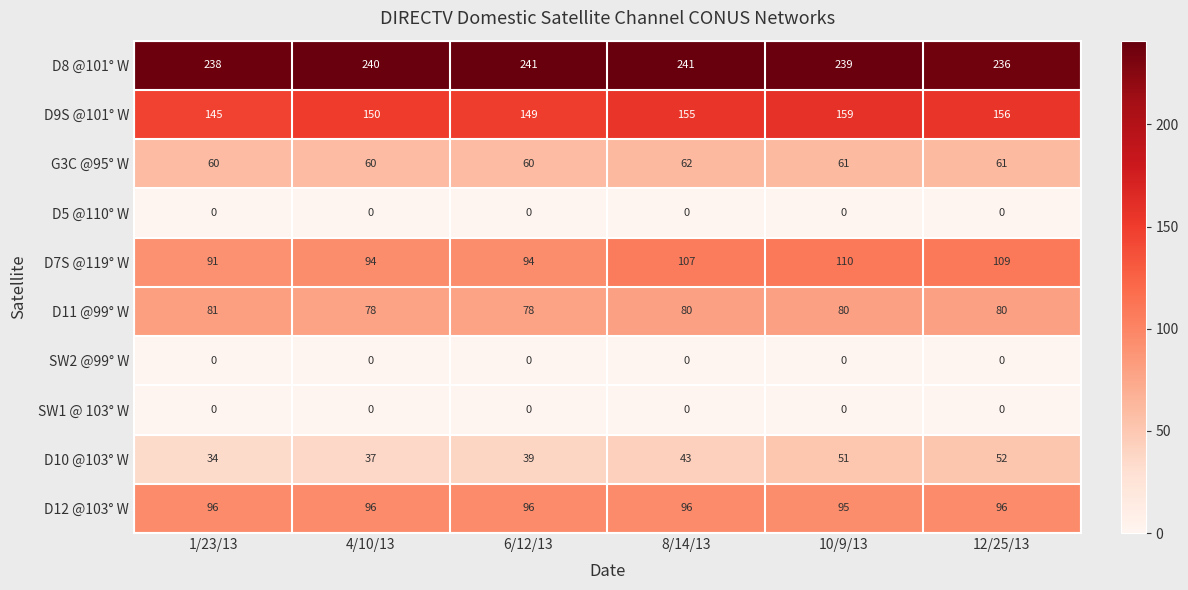

Which series changed the most between 8/14/13 and 10/9/13?

D10 @103° W